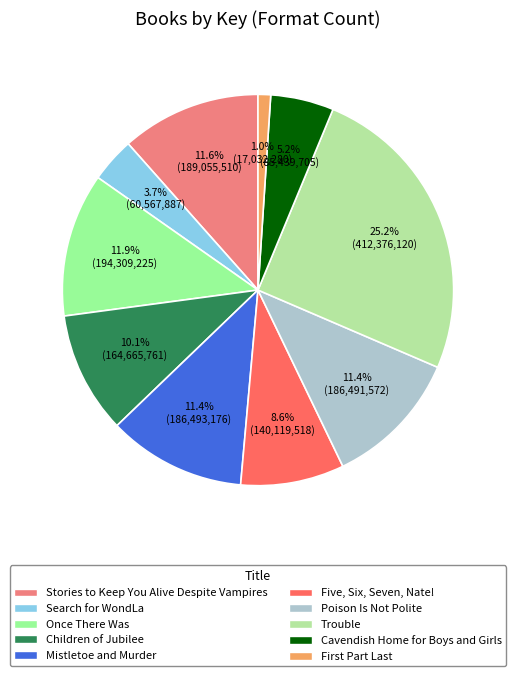

Count the number of slices in the pie.

10